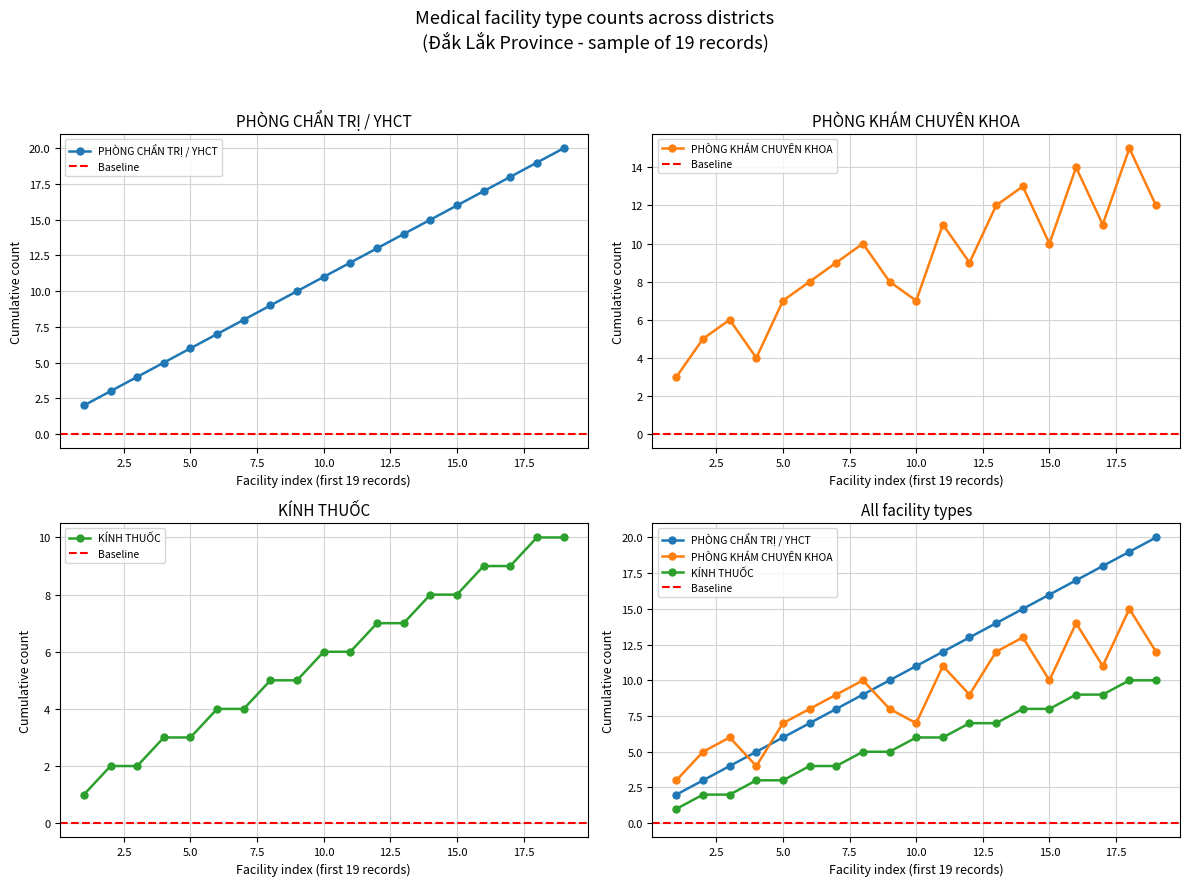

What is the approximate value of PHÒNG CHẨN TRỊ / YHCT at 5, to the nearest 10?

10